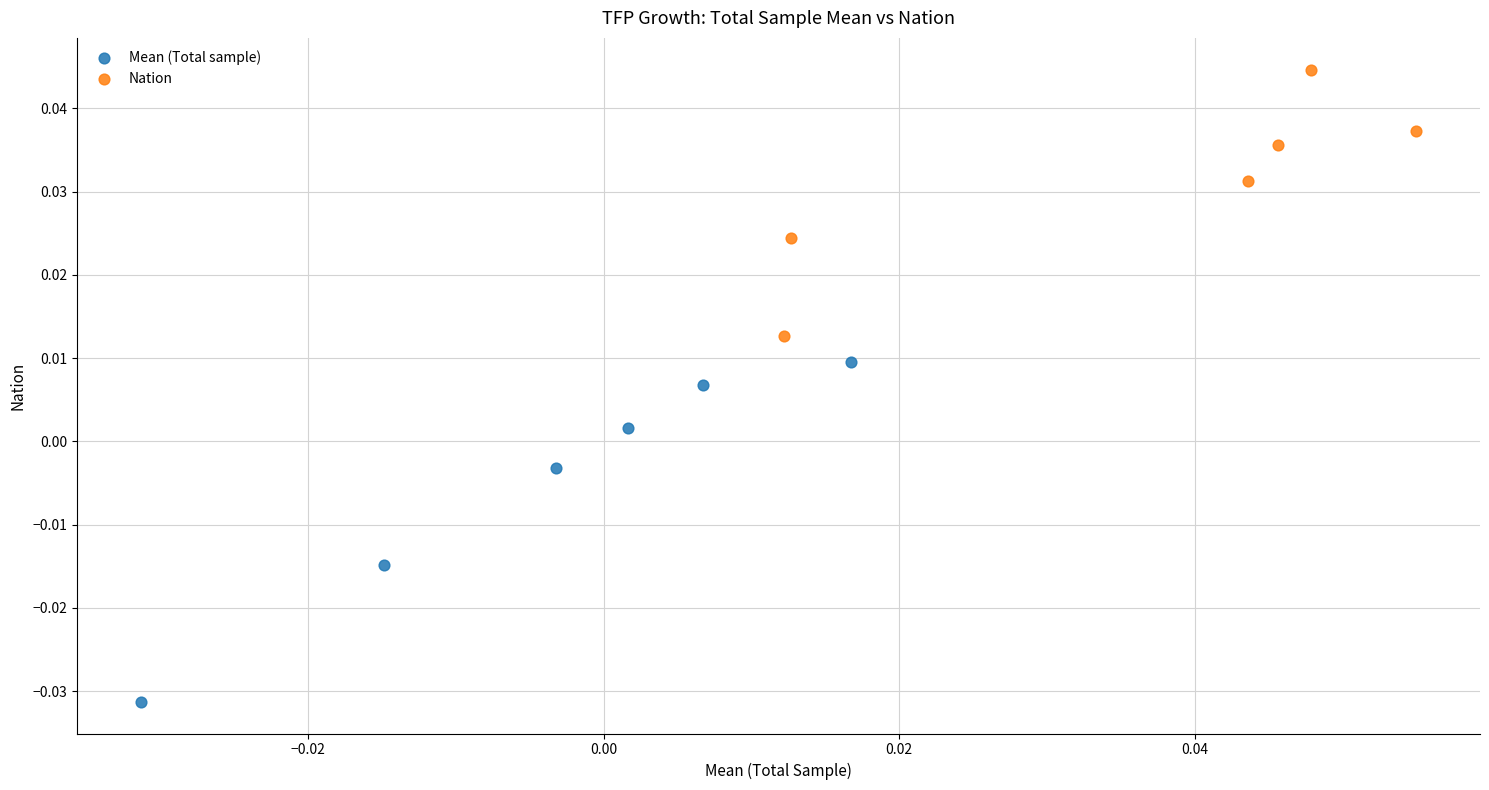

Which series contains the highest Y value?

Nation